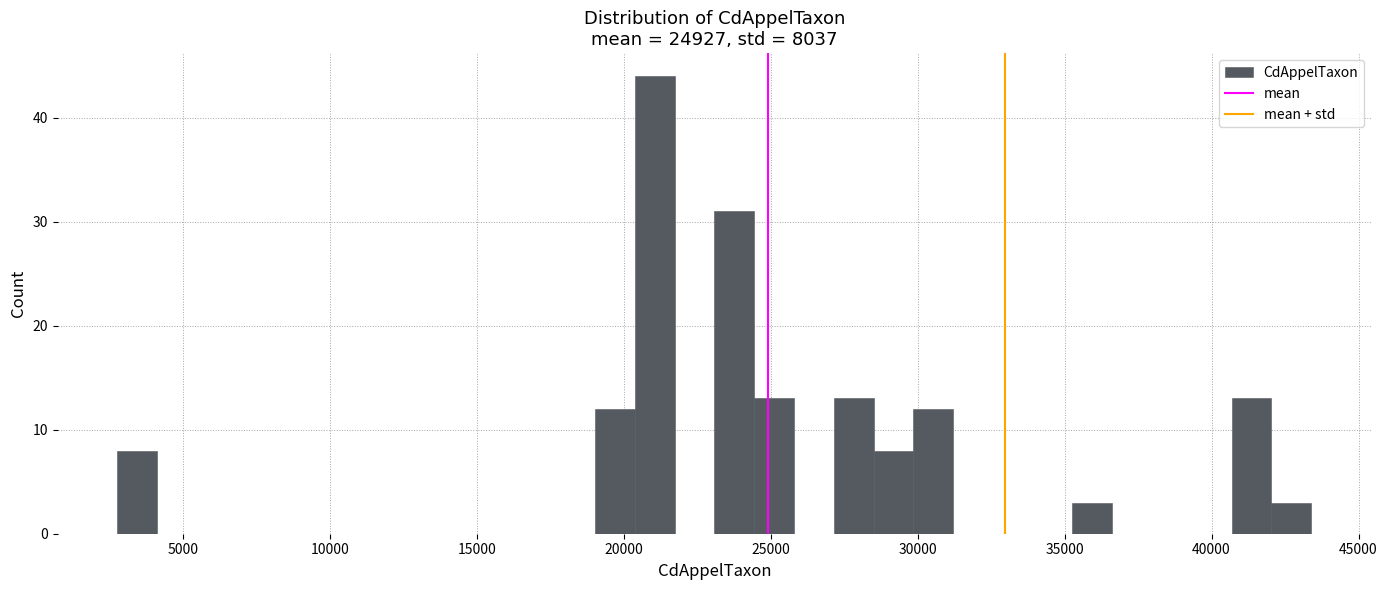

Read against the x-axis, roughly where is the centre of the tallest bar?

21000